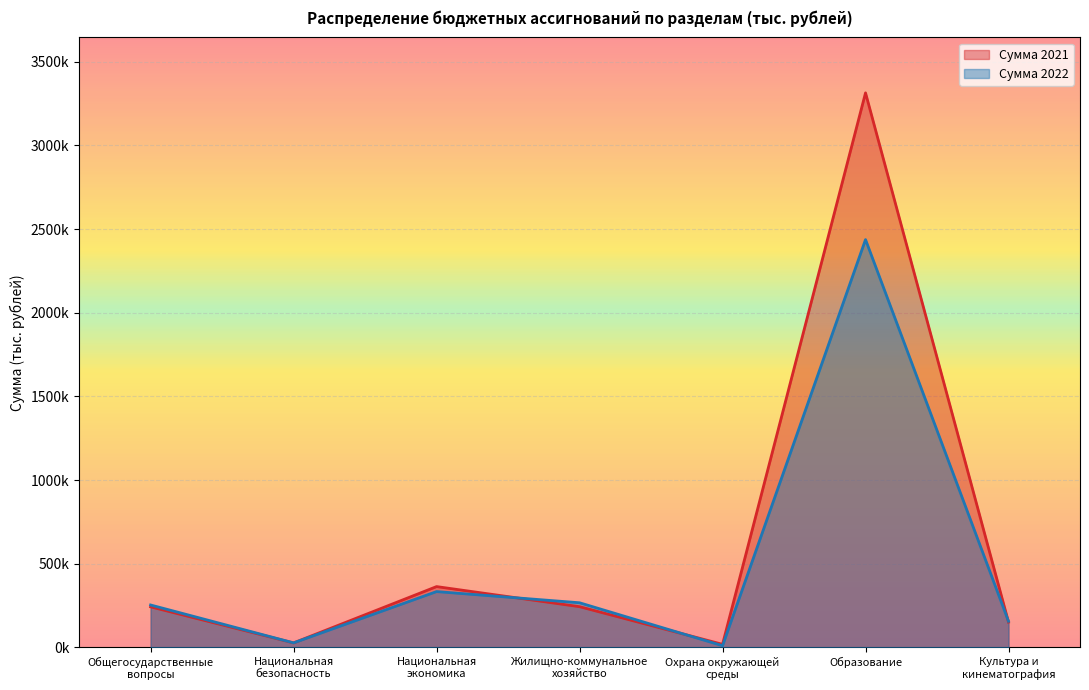

Does the chart display data point markers on the line(s)?

No